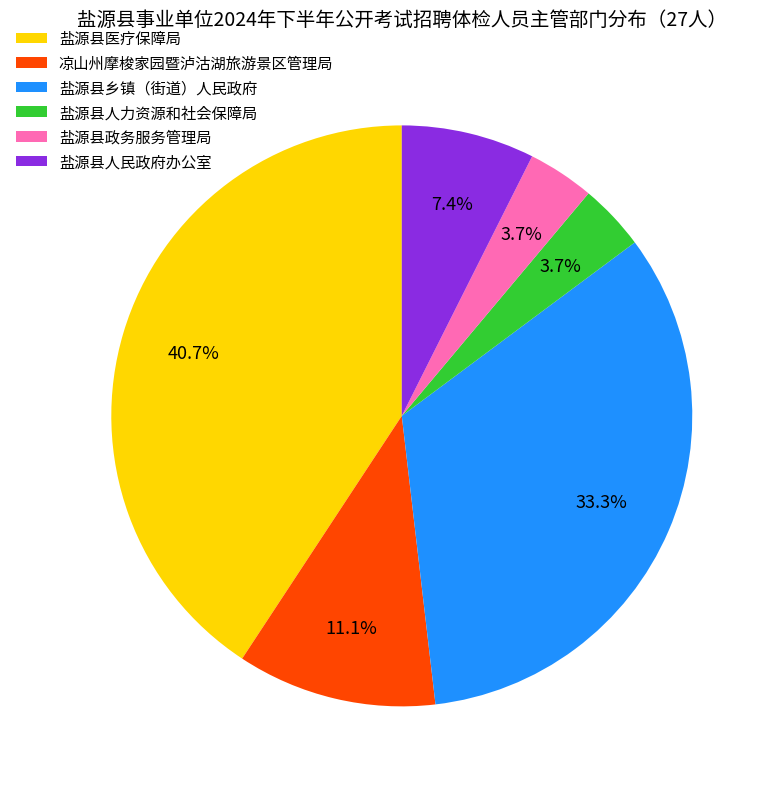

Is the sum of 盐源县人力资源和社会保障局 and 盐源县乡镇（街道）人民政府 greater than half?

No